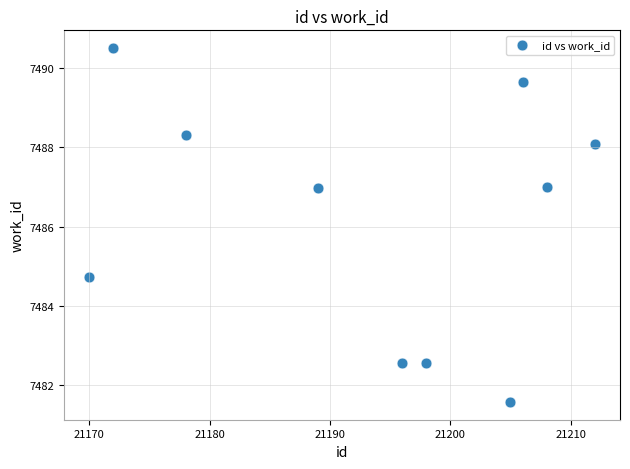

What is the average Y value?

7486.2